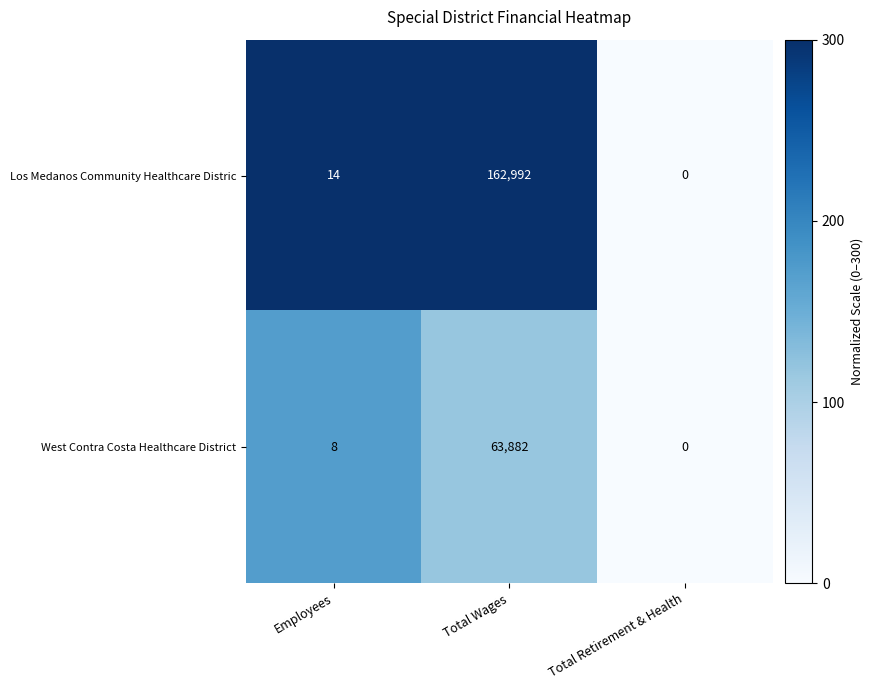

What is the sum of all West Contra Costa Healthcare District values?

63890